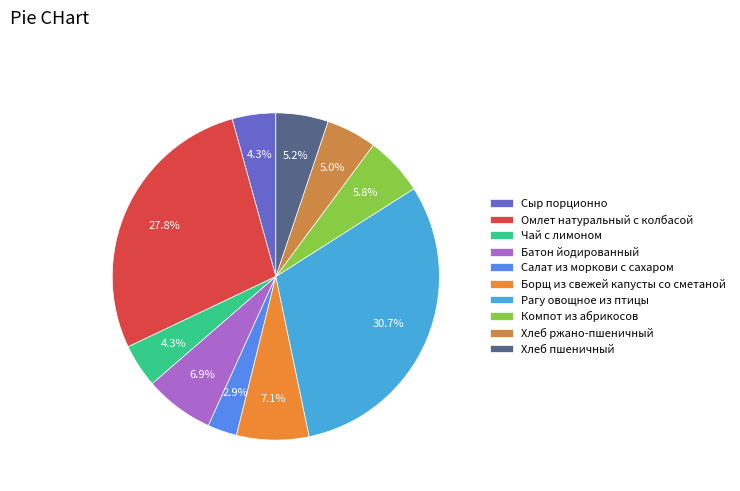

Which slice is the smallest?

Салат из моркови с сахаром